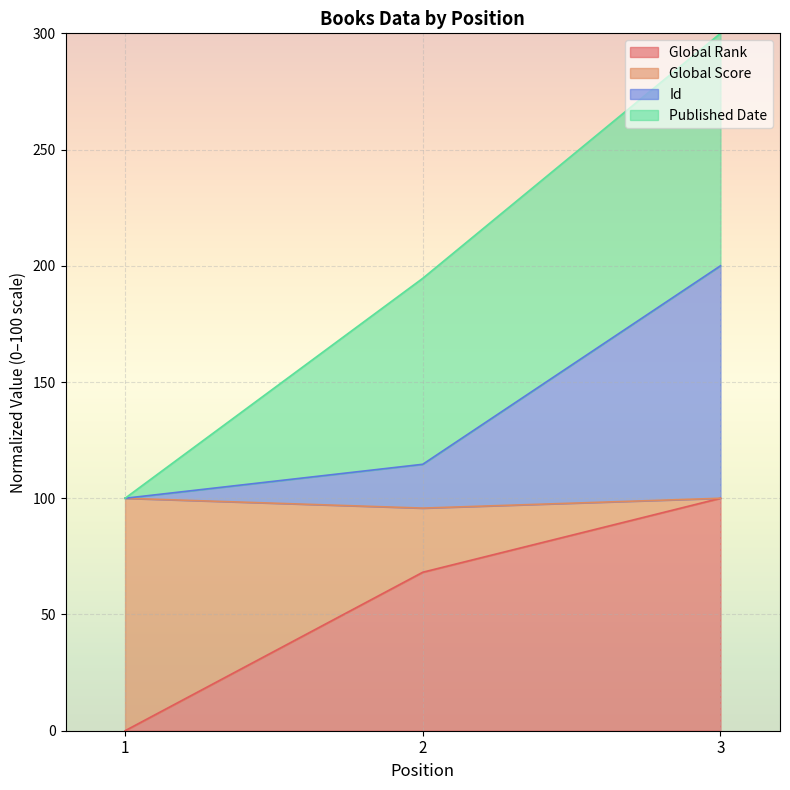

Reading left to right, transcribe the values for Global Rank.

0.0	68.2	100.0